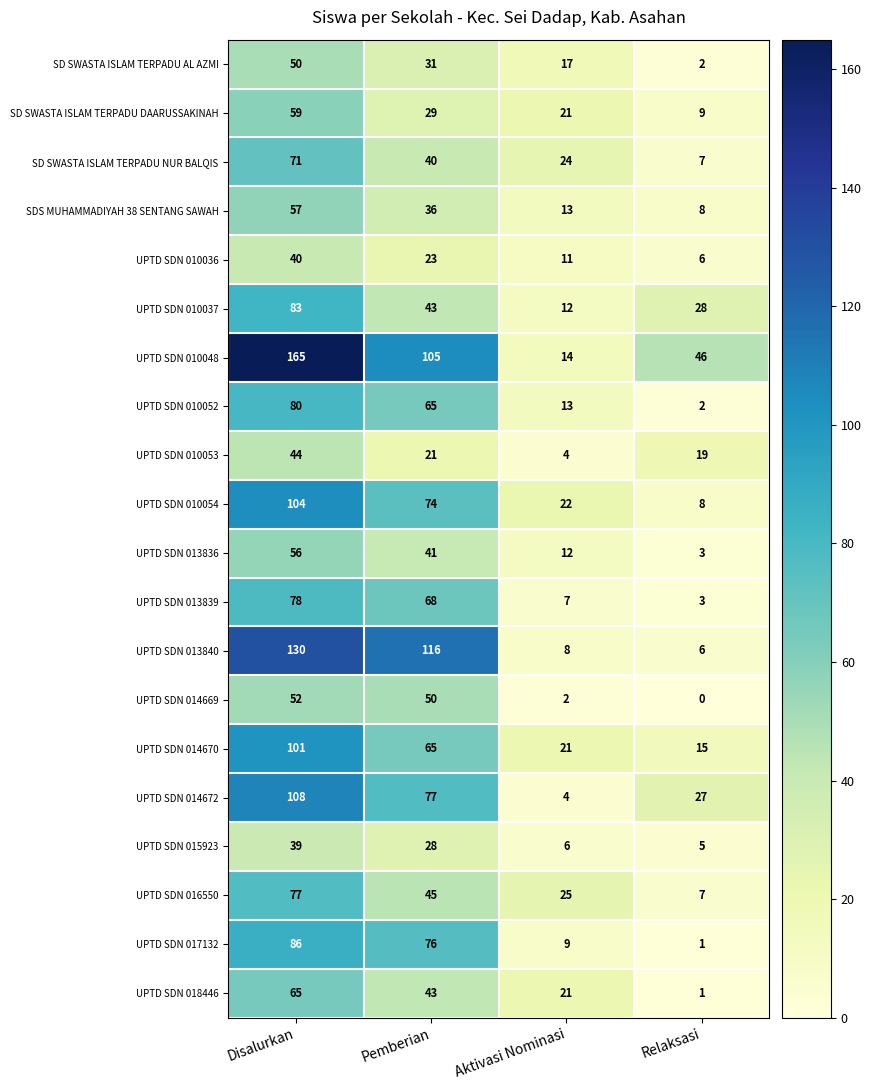

What value does the UPTD SDN 013840 series have at Aktivasi Nominasi, to the nearest 10?

10